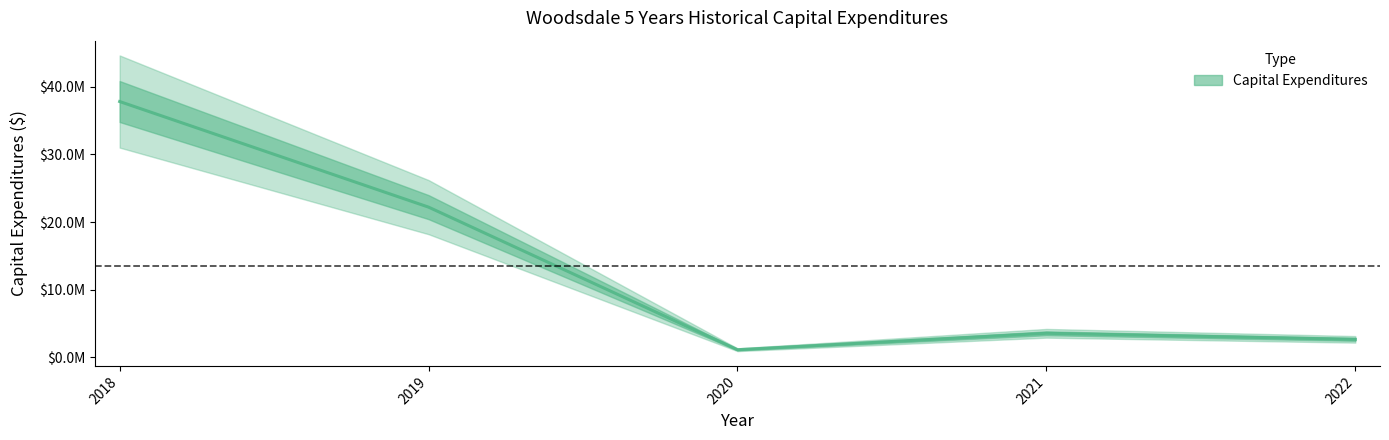

Reading right to left, what are all the values shown in this chart?

2680096.8	3577436.1	1149313.7	22217963.3	37823274.5